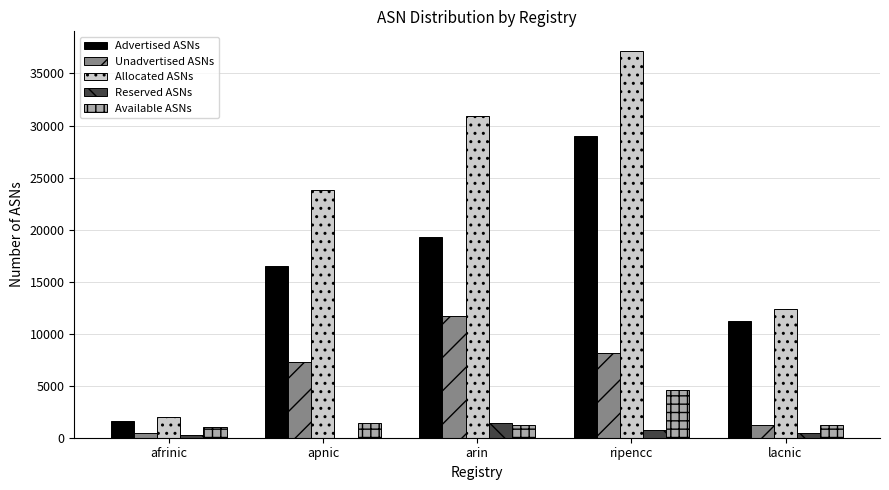

True or false: Allocated ASNs has a value of 6513 at lacnic.

False